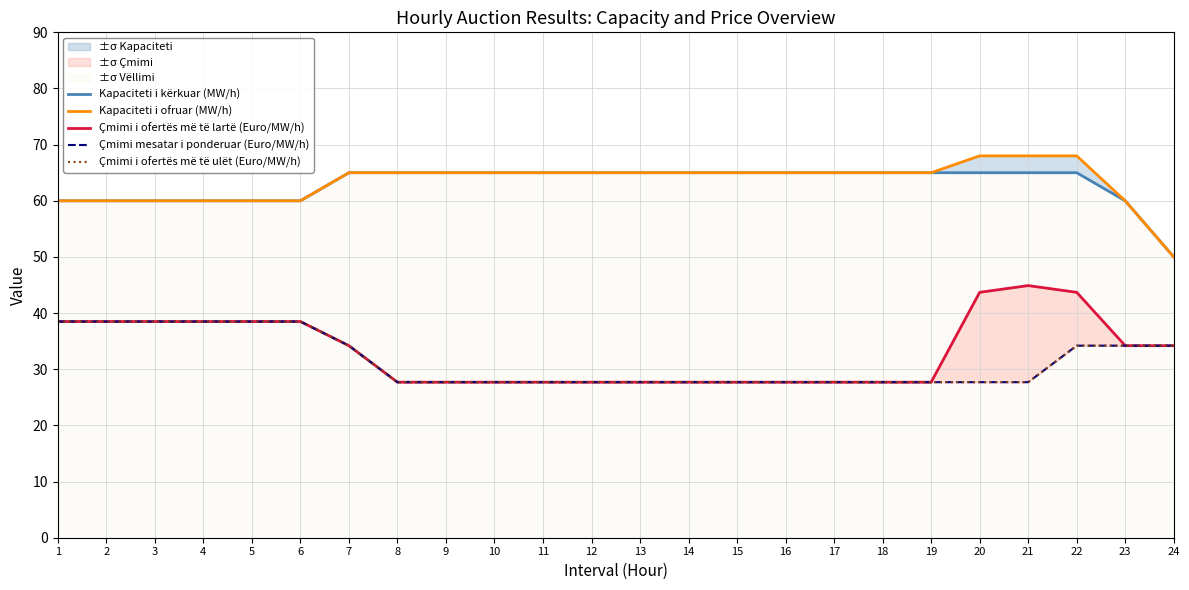

At 20, list the series in order from largest to smallest.

Kapaciteti i ofruar (MW/h), Kapaciteti i kërkuar (MW/h), Çmimi i ofertës më të lartë (Euro/MW/h), Çmimi mesatar i ponderuar (Euro/MW/h), Çmimi i ofertës më të ulët (Euro/MW/h)